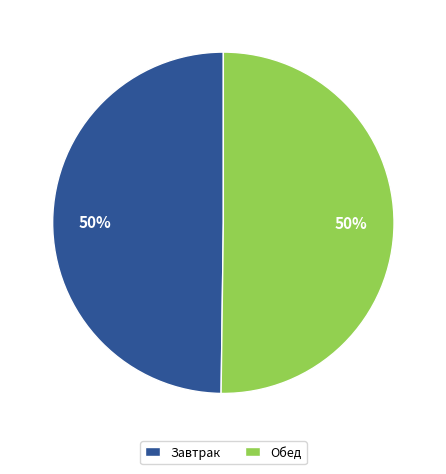

Do Обед and Завтрак together represent more than half of the pie?

Yes